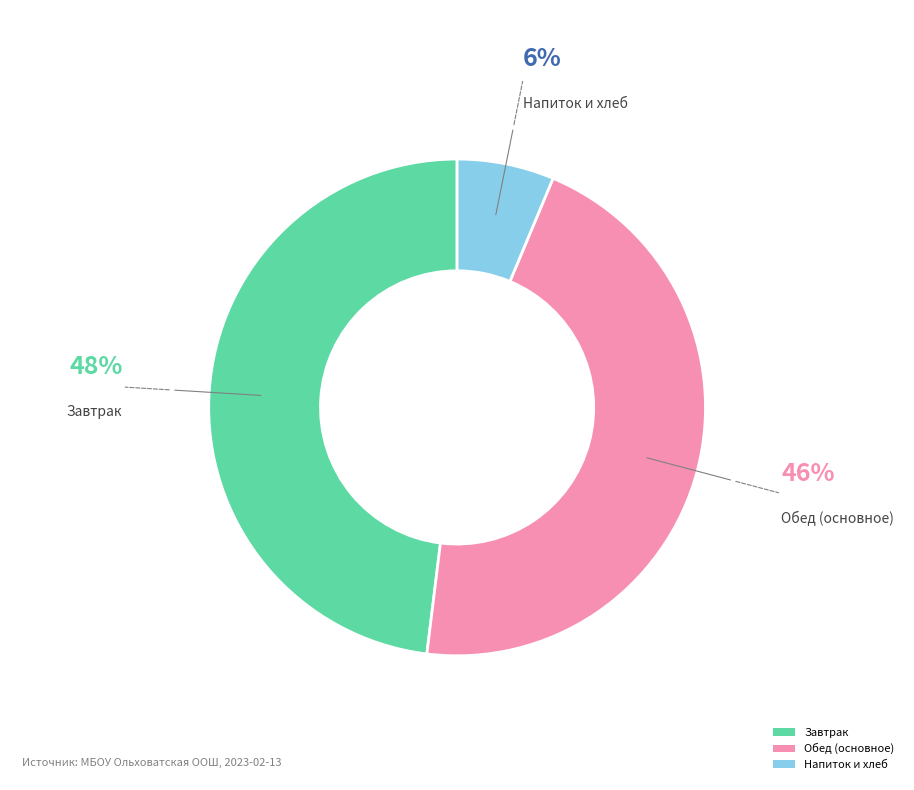

To the nearest percent, what is the difference between the Завтрак and Обед (основное) slice percentages?

2%